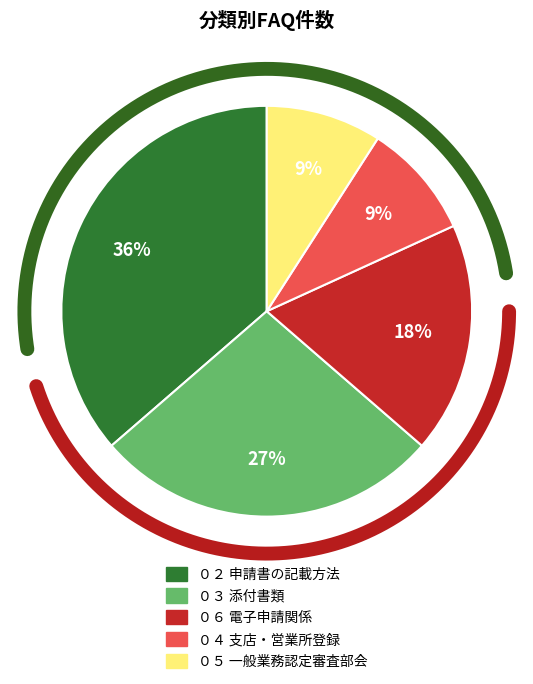

To the nearest percent, what portion does ０３　添付書類について represent?

27%